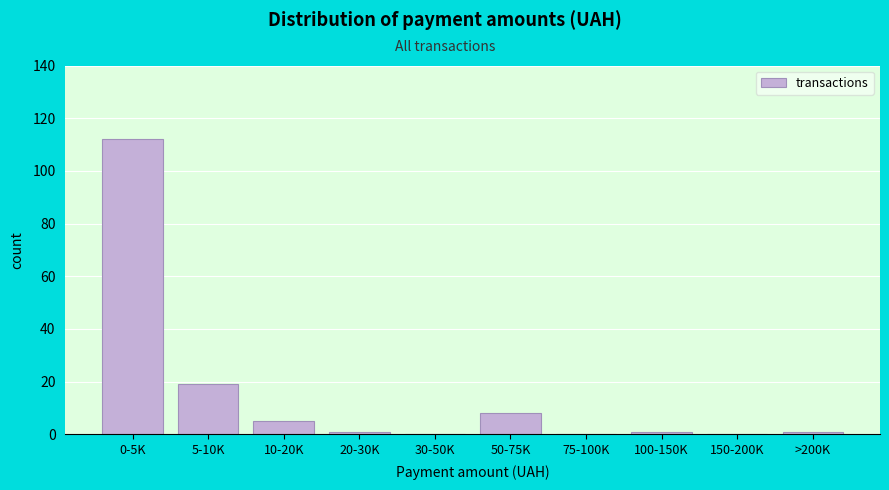

Reading left to right, what are all the values shown in this chart?

0-5K=112	5-10K=19	10-20K=5	20-30K=1	30-50K=0	50-75K=8	75-100K=0	100-150K=1	150-200K=0	>200K=1